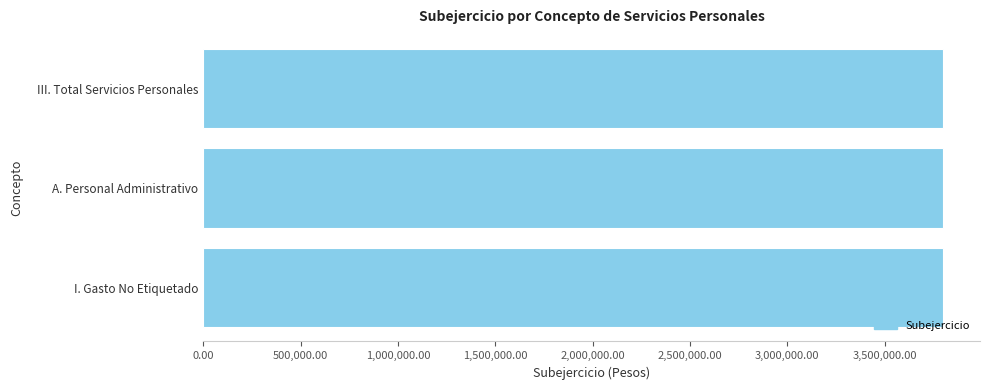

Does the chart contain stacked bars?

No